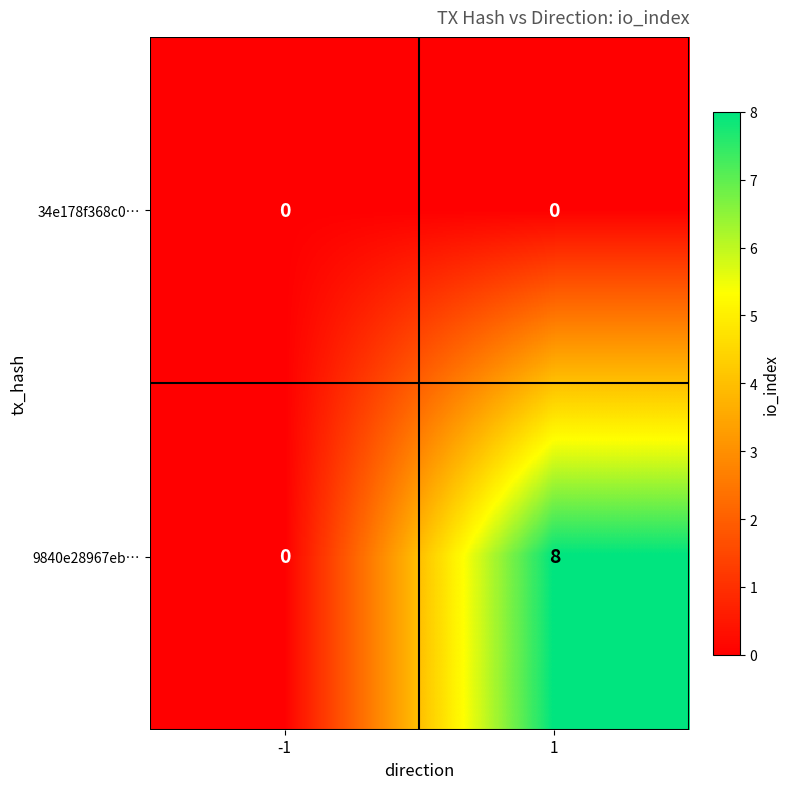

What is the difference between the maximum and minimum values in the 9840e28967eb… series?

8